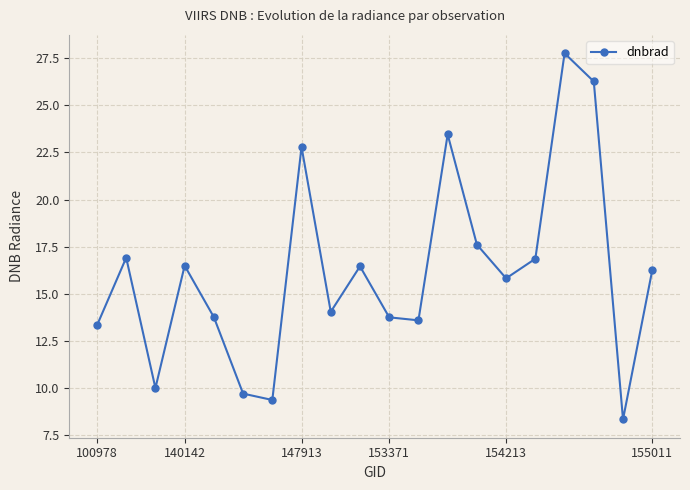

How many points are lower than both their immediate neighbors (excluding endpoints)?

6